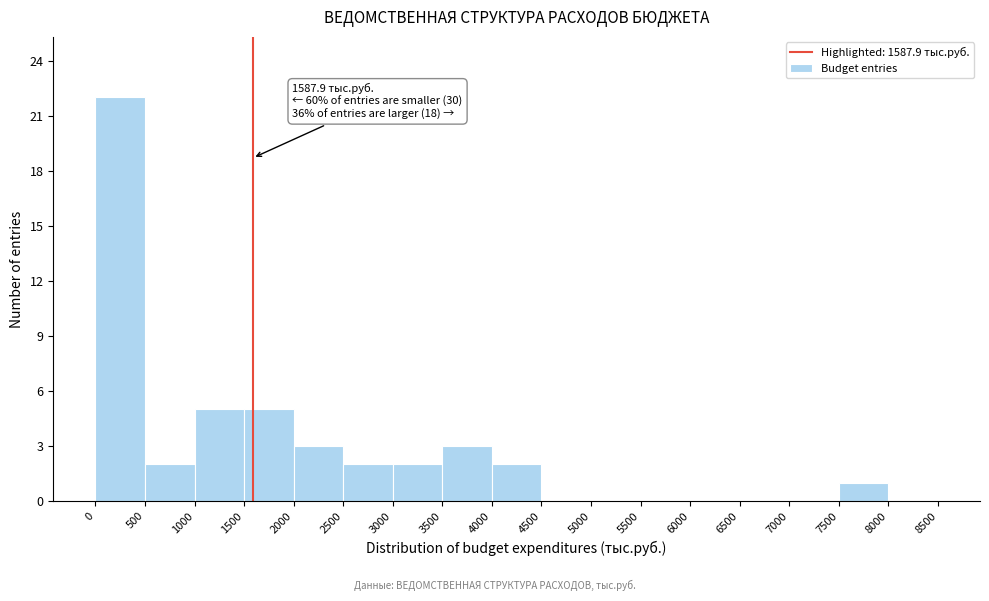

Over which range of the x-axis is the bar tallest?

0 to 500